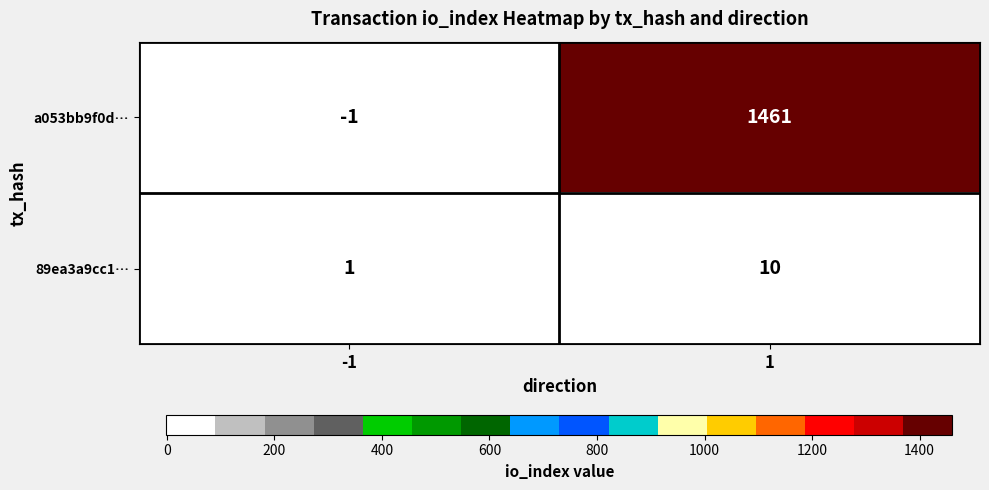

The value of a053bb9f0d… at -1 is -1. True or false?

True